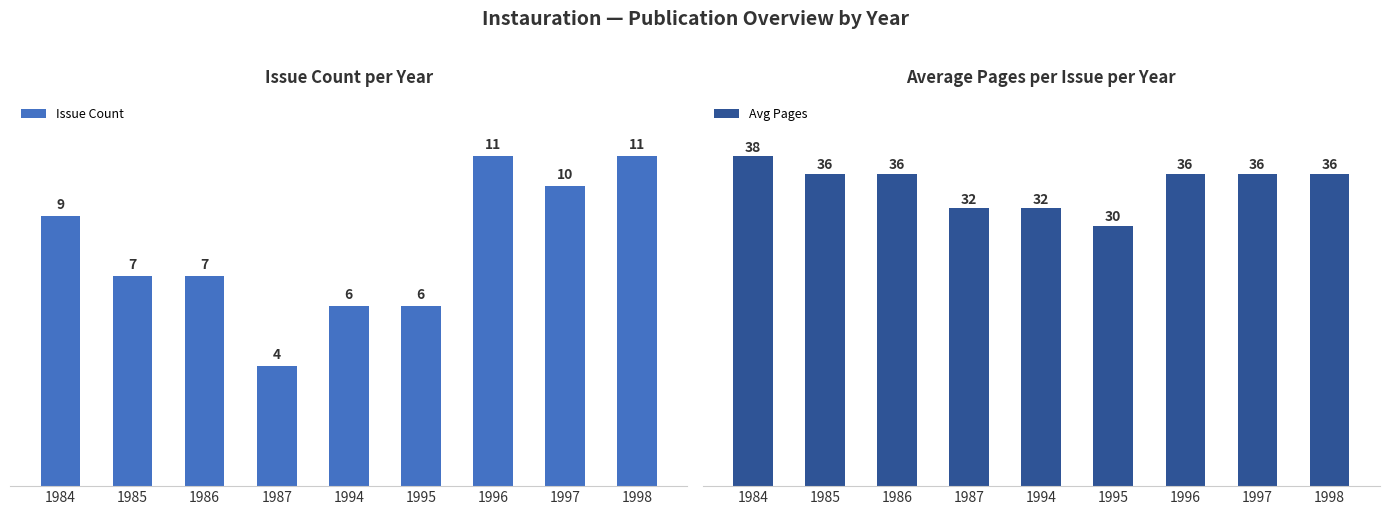

Which has a higher value, 1987 or 1994?

1994